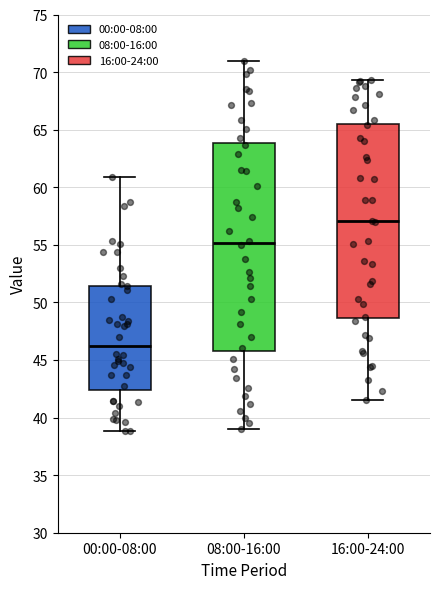

Reading left to right, read every box against the y-axis: the position of its median line, the range the box covers, and the ends of its whiskers. The values are not printed on the chart, so give them approximately, as read against the axis.

00:00-08:00: median 46.5, box 42.5 to 51.5, whiskers 39.0 to 61.0
08:00-16:00: median 55.0, box 46.0 to 64.0, whiskers 39.0 to 71.0
16:00-24:00: median 57.0, box 48.5 to 65.5, whiskers 41.5 to 69.5